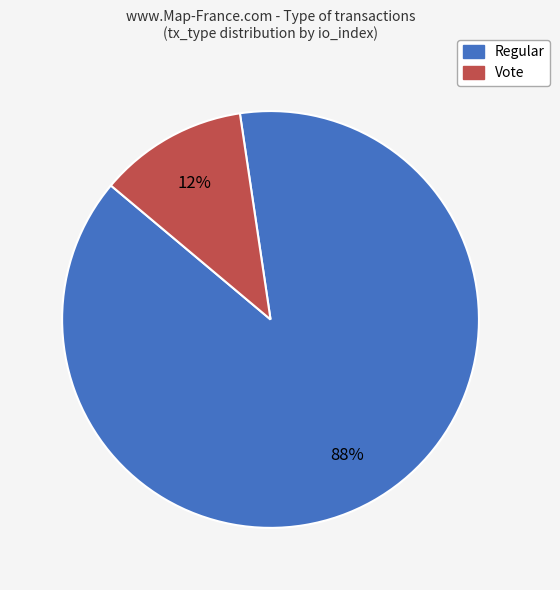

Is the sum of Vote and Regular greater than half?

Yes